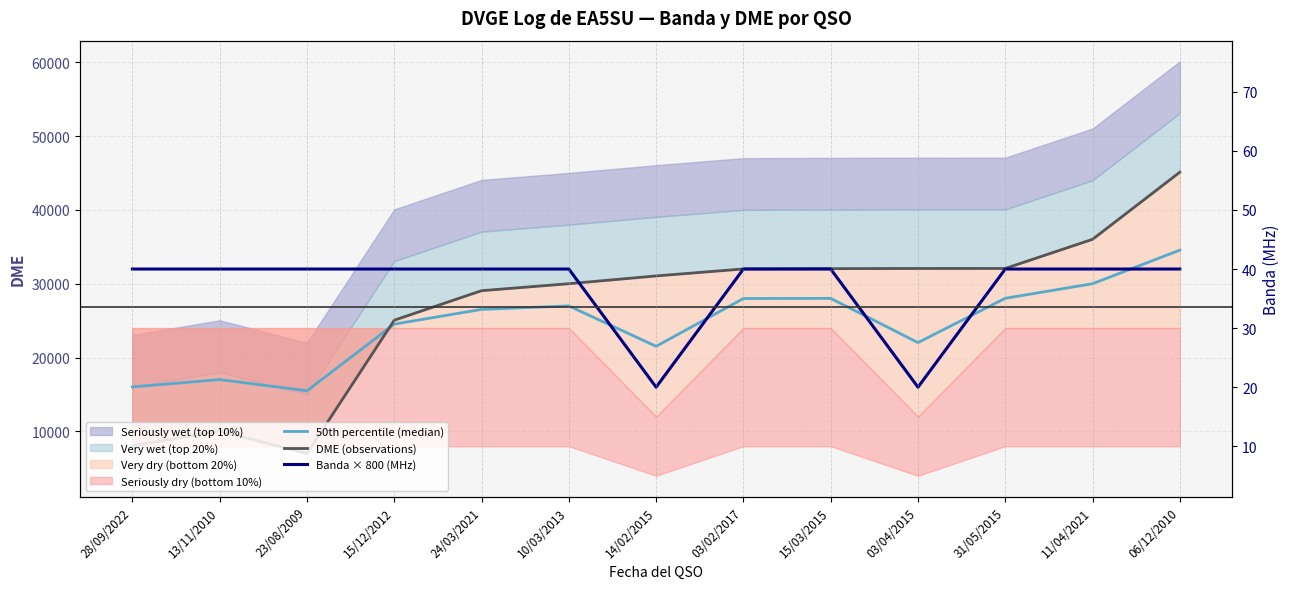

What is the label of the 10th point from the right?

15/12/2012